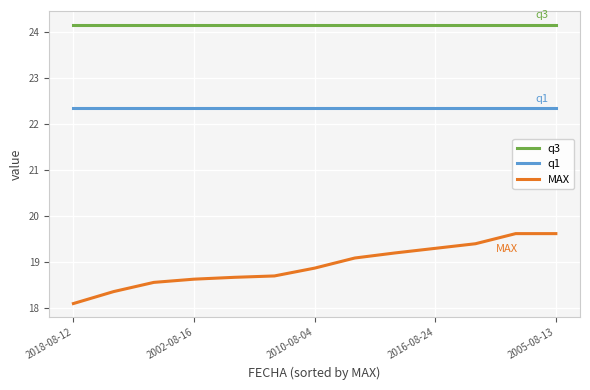

Which series has the largest total across all categories?

q3